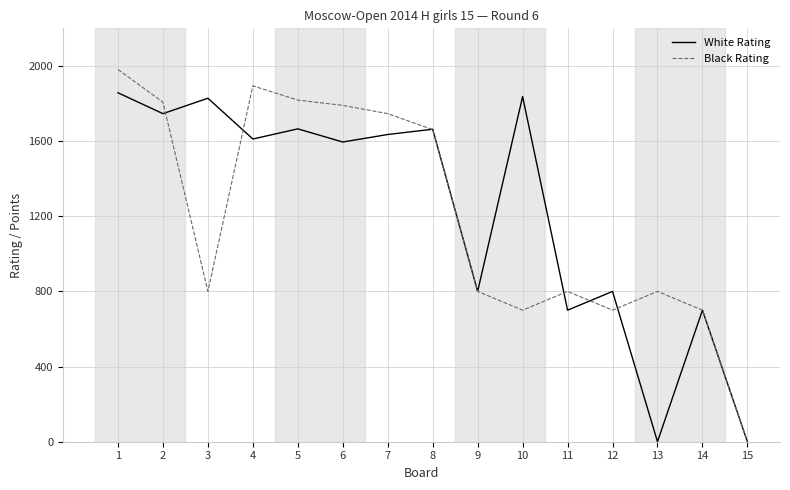

The value of Black Rating at 5 is 1818. True or false?

True